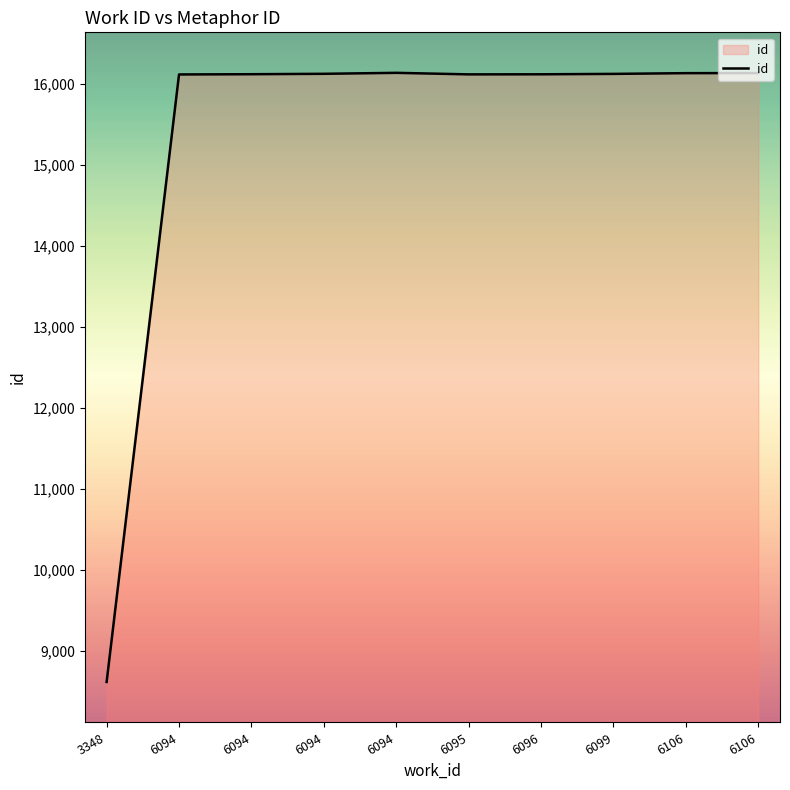

At which category does the chart reach its minimum across all series?

3348